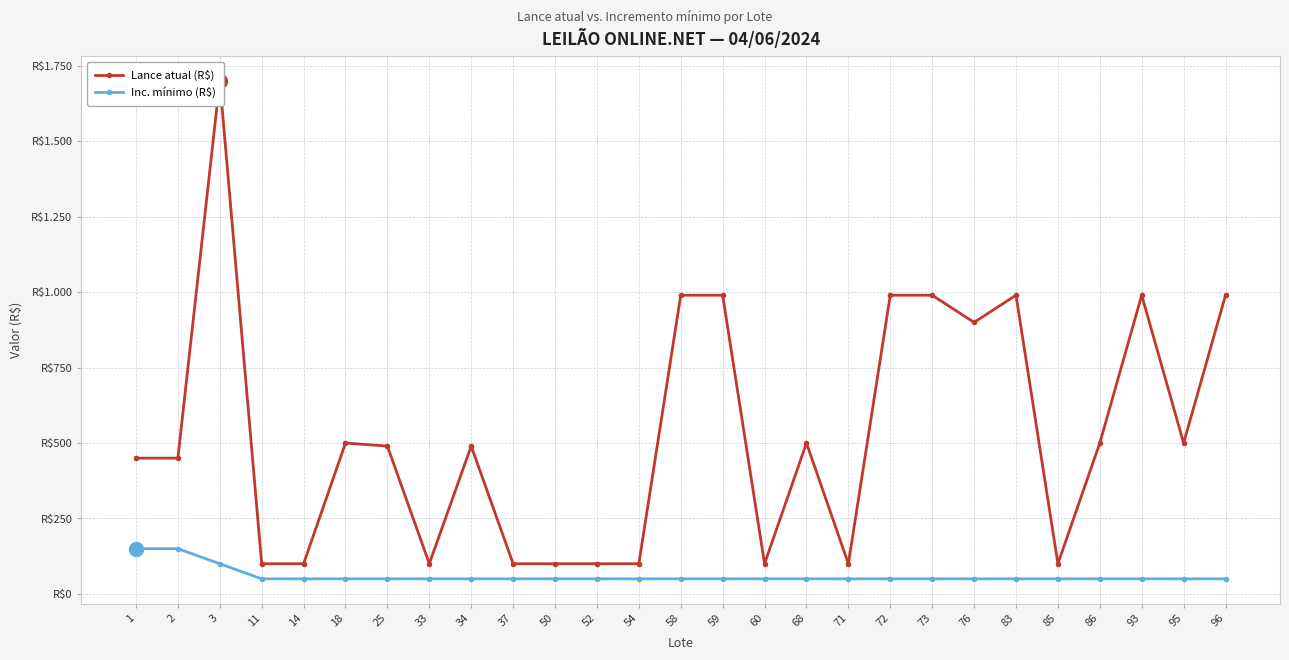

What is the difference between the highest and lowest values at 71?

50